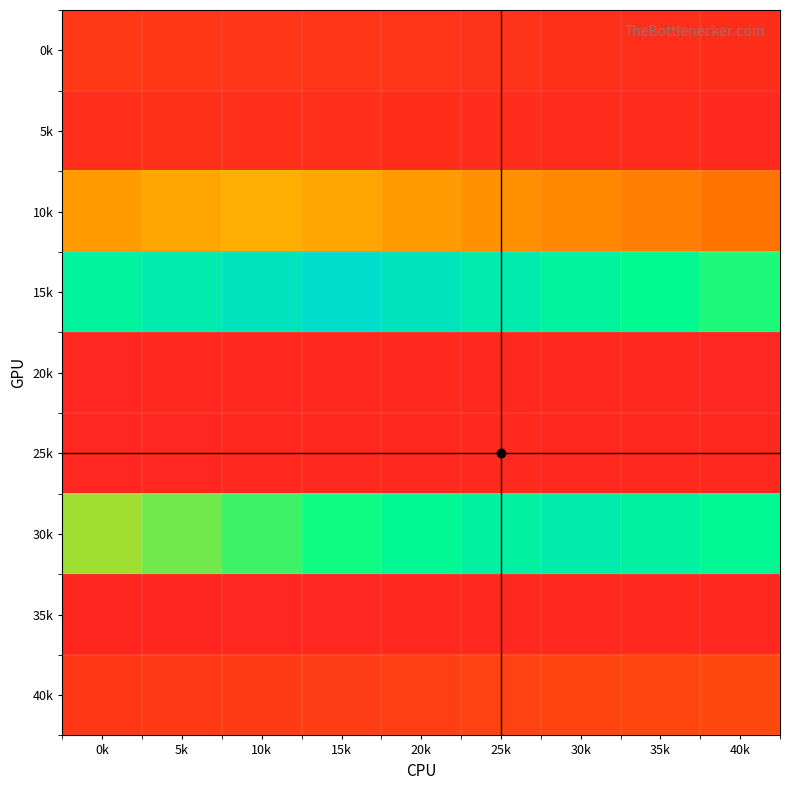

At 15k, list the series in order from smallest to largest.

35k, 25k, 20k, 5k, 0k, 40k, 10k, 30k, 15k